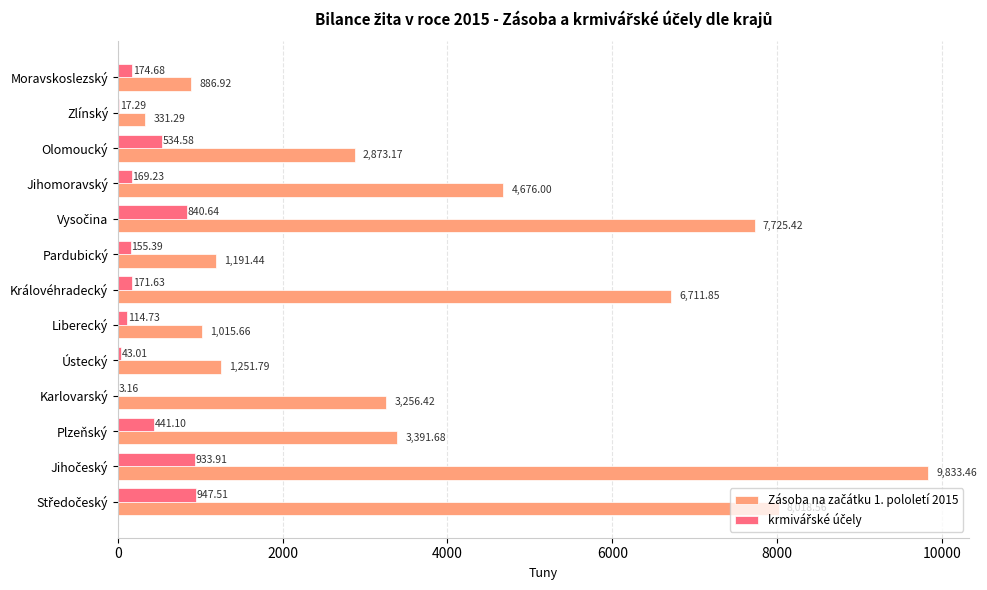

What is the total value across all series at Pardubický?

1346.8